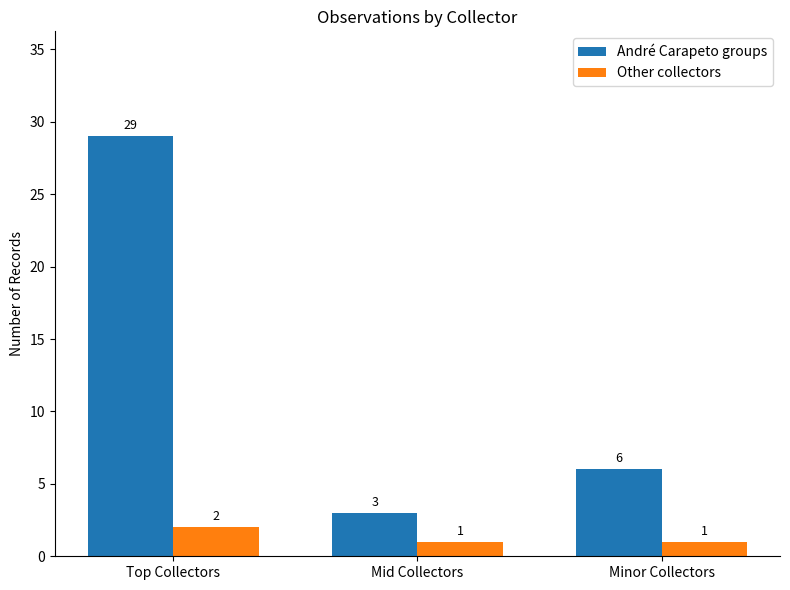

How many groups of bars are there?

3